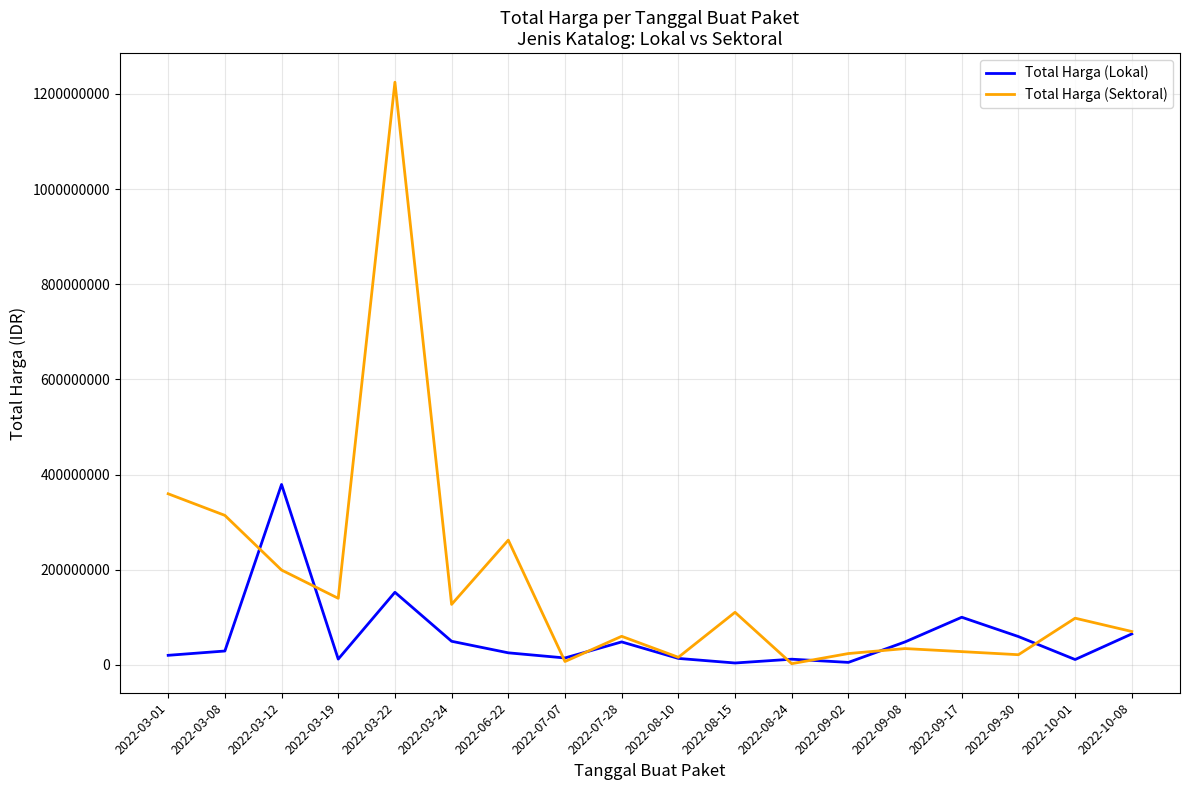

The value of Total Harga (Sektoral) at 2022-10-08 is 70000000. True or false?

True